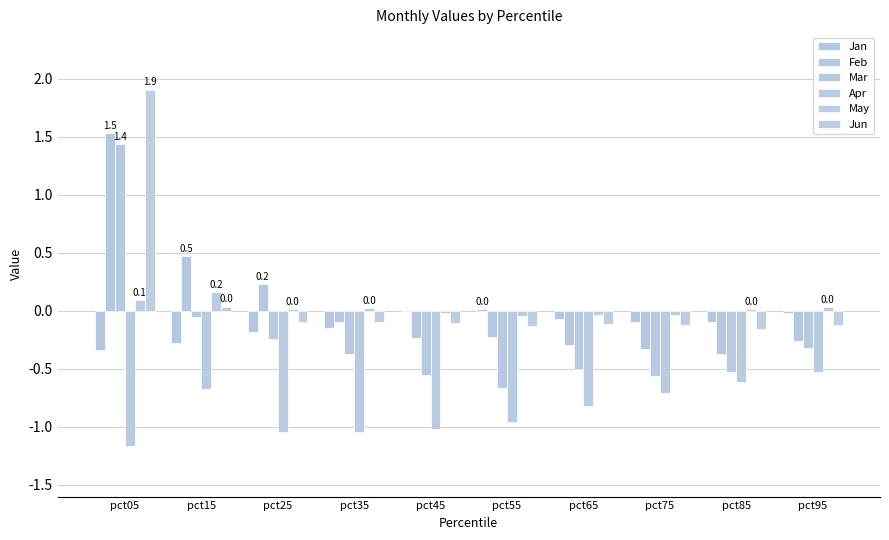

At which label does Jan first exceed 0?

pct55